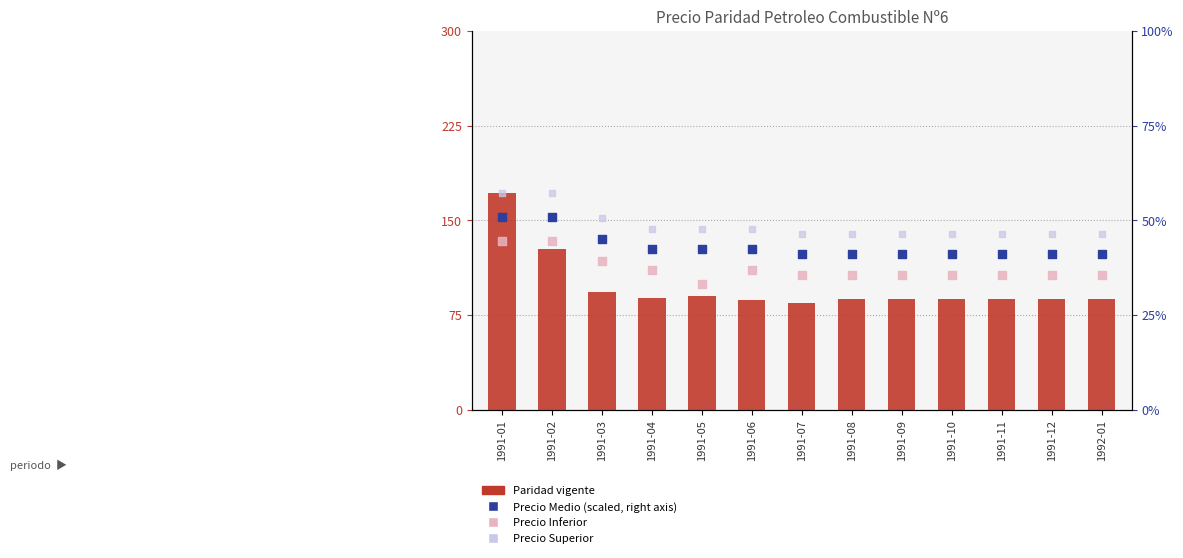

What are all the series names shown in the legend?

Paridad vigente, Precio Inferior, Precio Superior, Precio Medio (scaled)